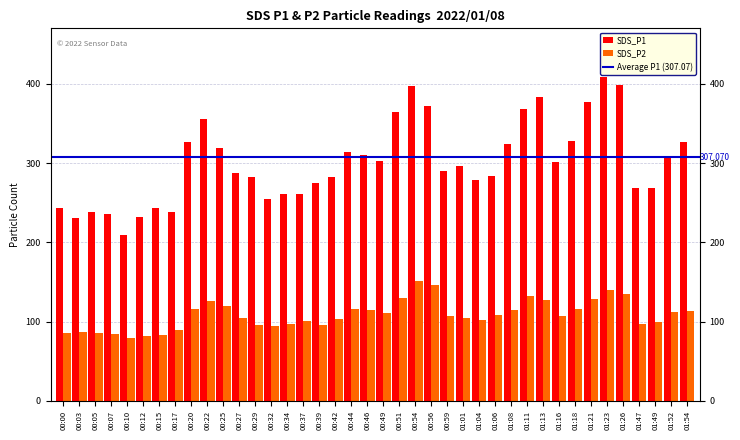

What position from the right is 00:54?

18